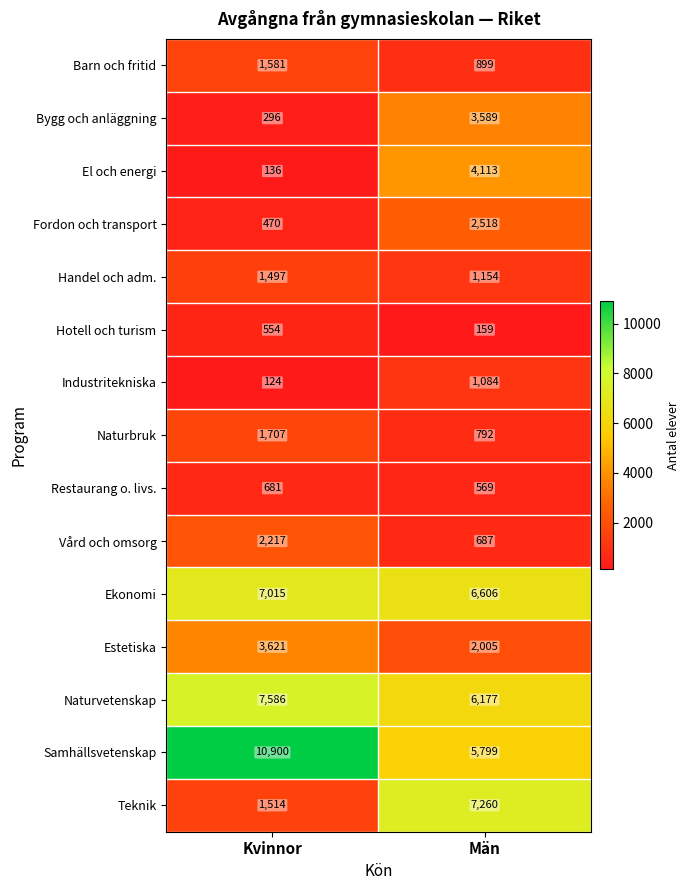

What is the spread (max minus min) of values at Kvinnor?

10776